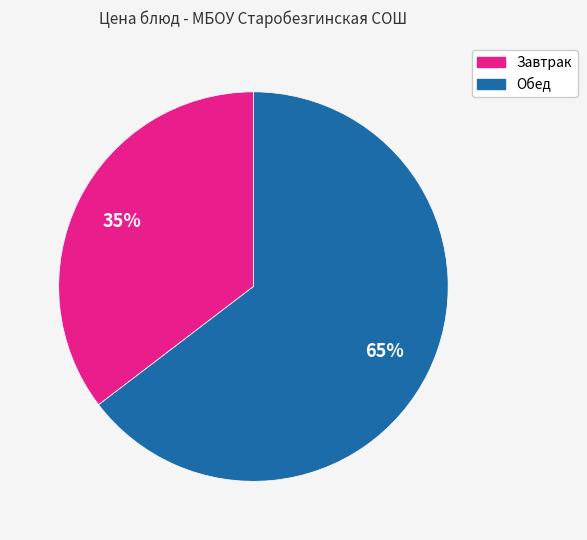

Is there any slice that represents more than half of the pie?

Yes